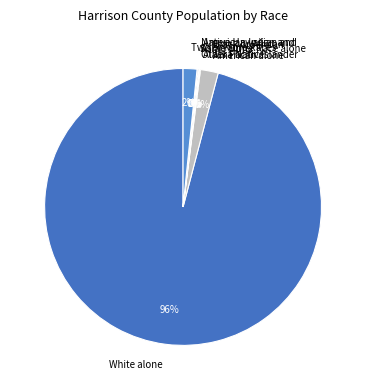

Is White alone the majority of the pie?

Yes